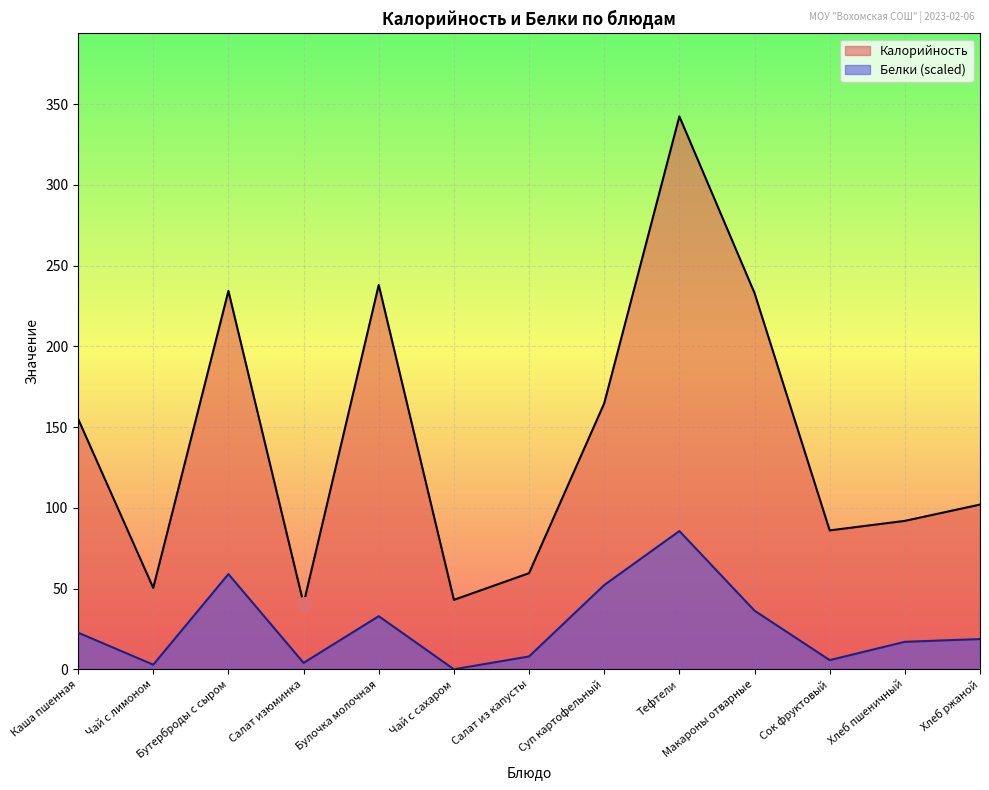

What is the difference between the Белки values at Тефтели and Салат из капусты?

77.7